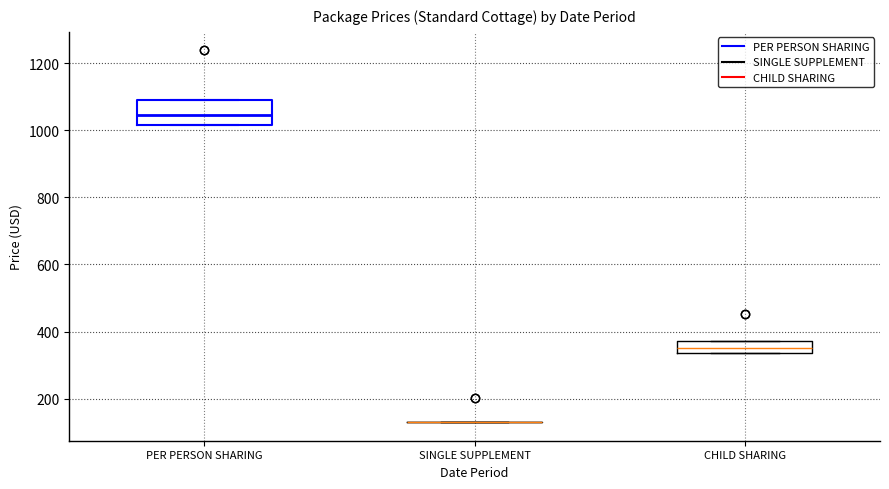

Reading left to right, transcribe this box plot: for each box, give where its median line is, the range the box spans, and where its two whiskers end, as read against the y-axis. The values are not printed on the chart, so give them approximately, as read against the axis.

PER PERSON SHARING: median 1040, box 1020 to 1100, whiskers 1020 to 1100
SINGLE SUPPLEMENT: box collapsed to a line at 140, whiskers 140 to 140
CHILD SHARING: median 360, box 340 to 380, whiskers 340 to 380